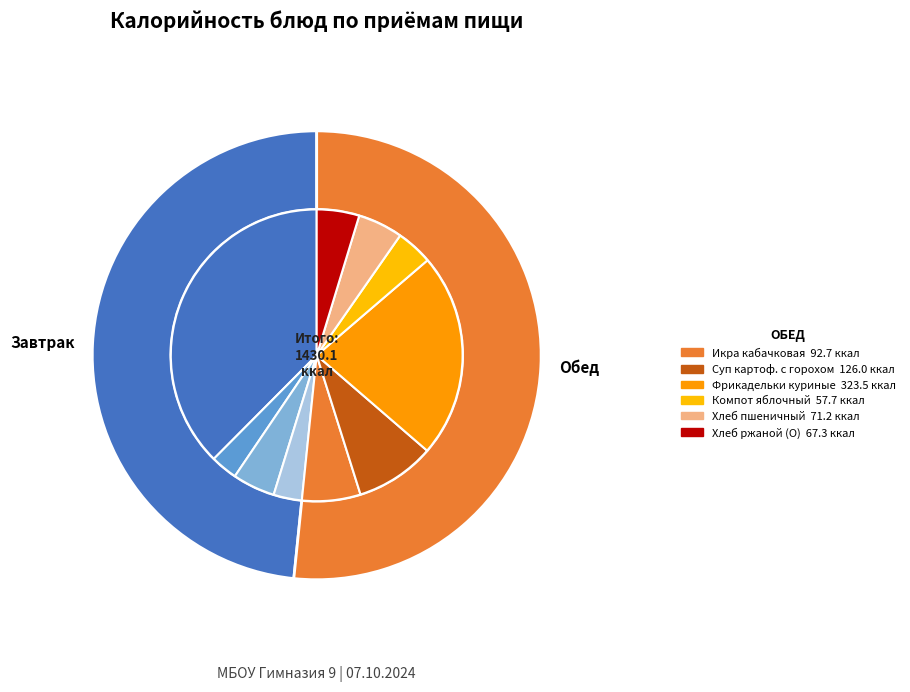

Is it true that Суп картофельный с бобовыми is 1% of the pie?

False